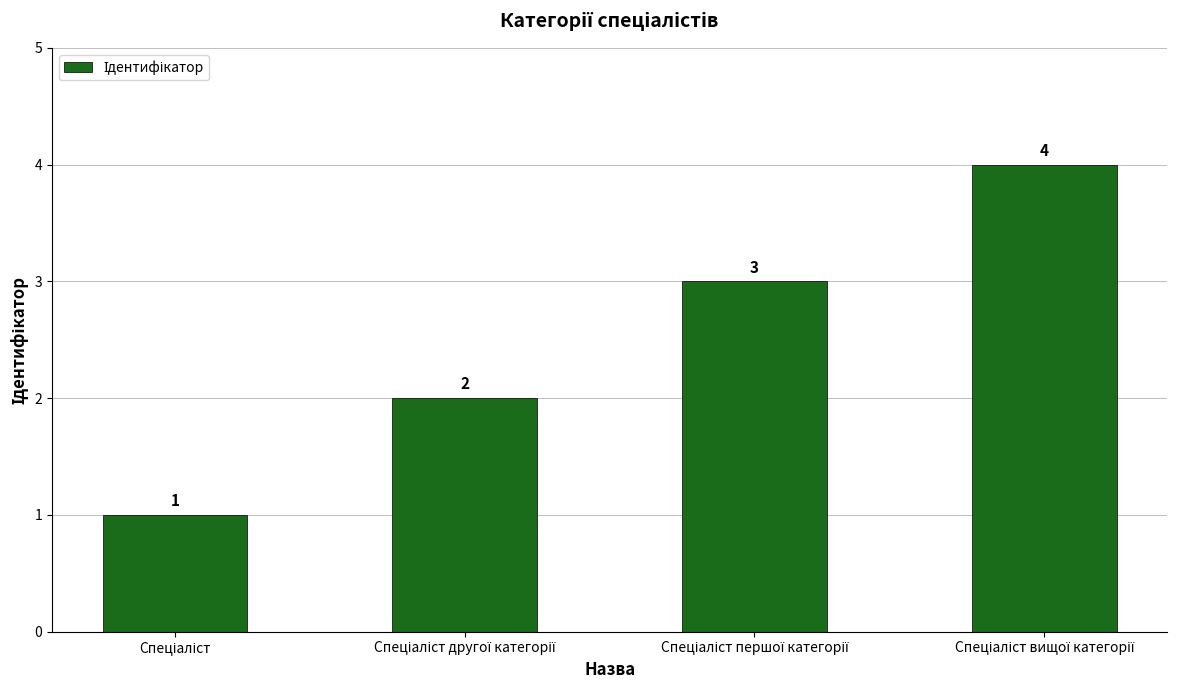

What is the value of the 1st bar from the left?

1